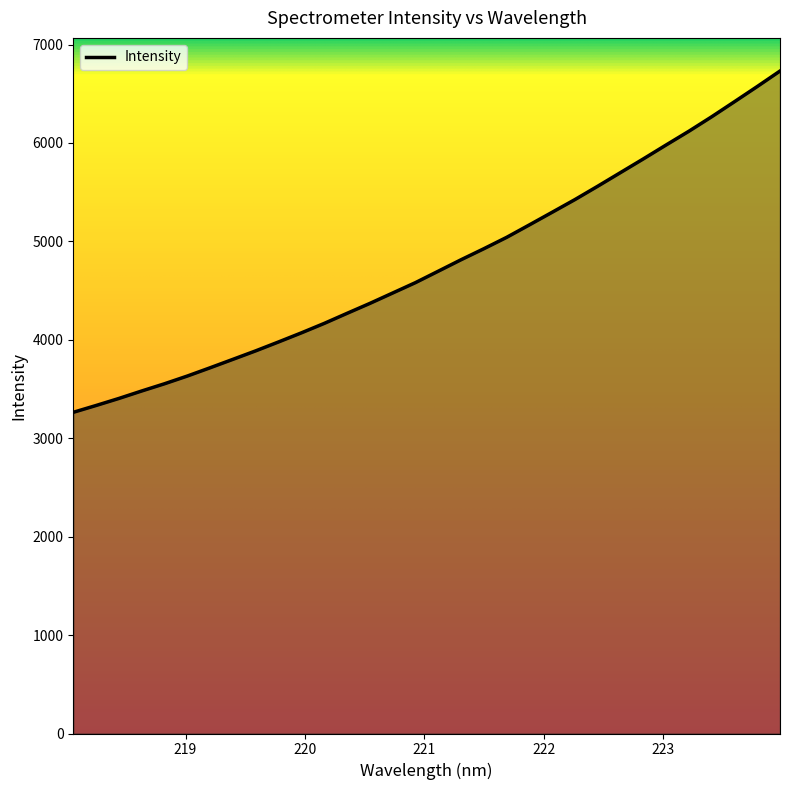

What is the greatest value displayed?

6730.8